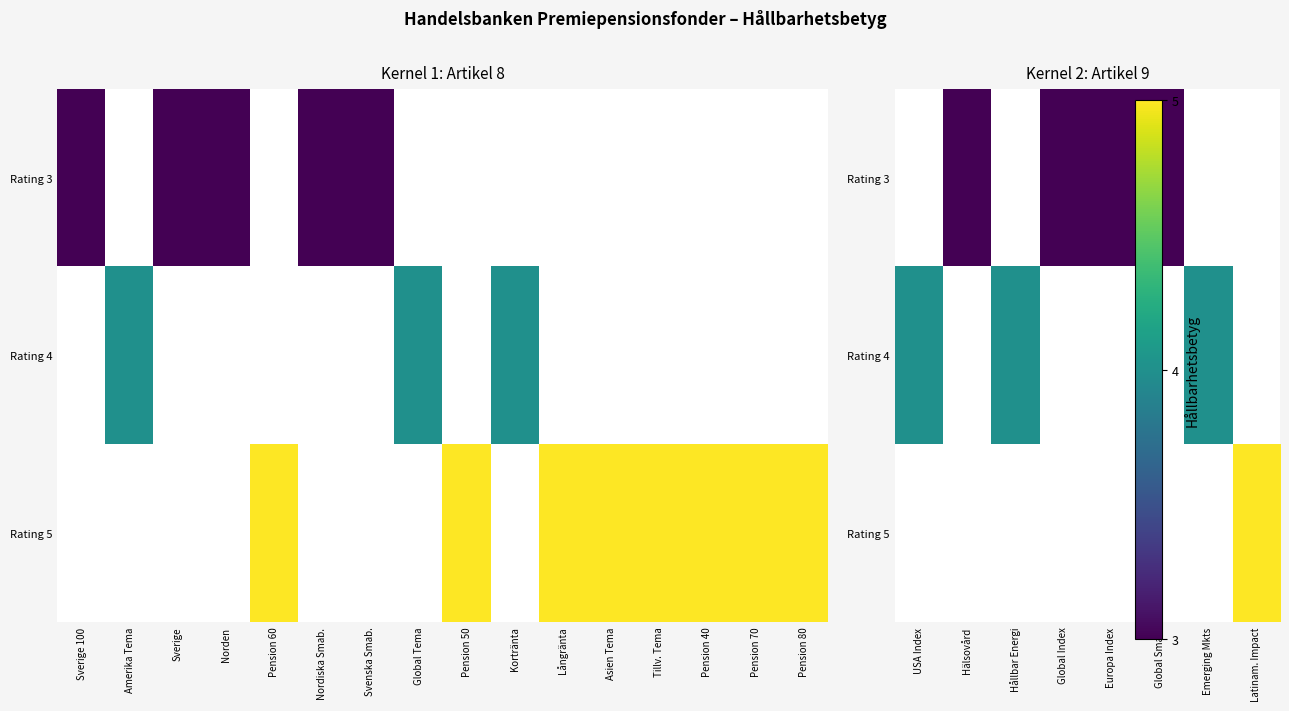

Rank the series by their maximum value, from lowest to highest.

Rating 3, Rating 4, Rating 5